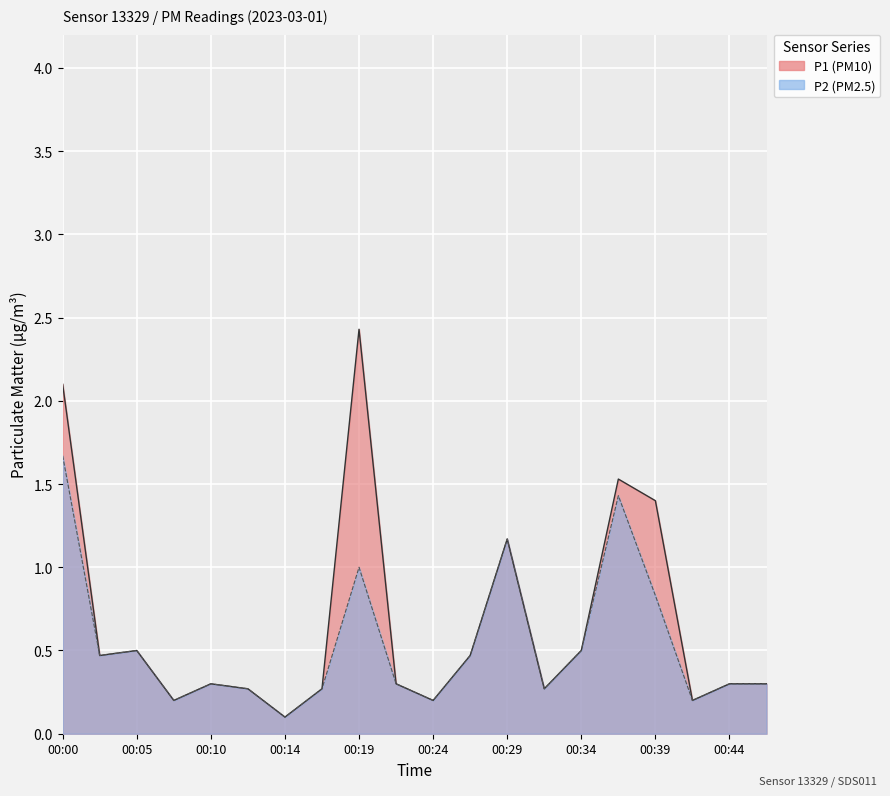

At which category is the sum across all series the highest?

00:00